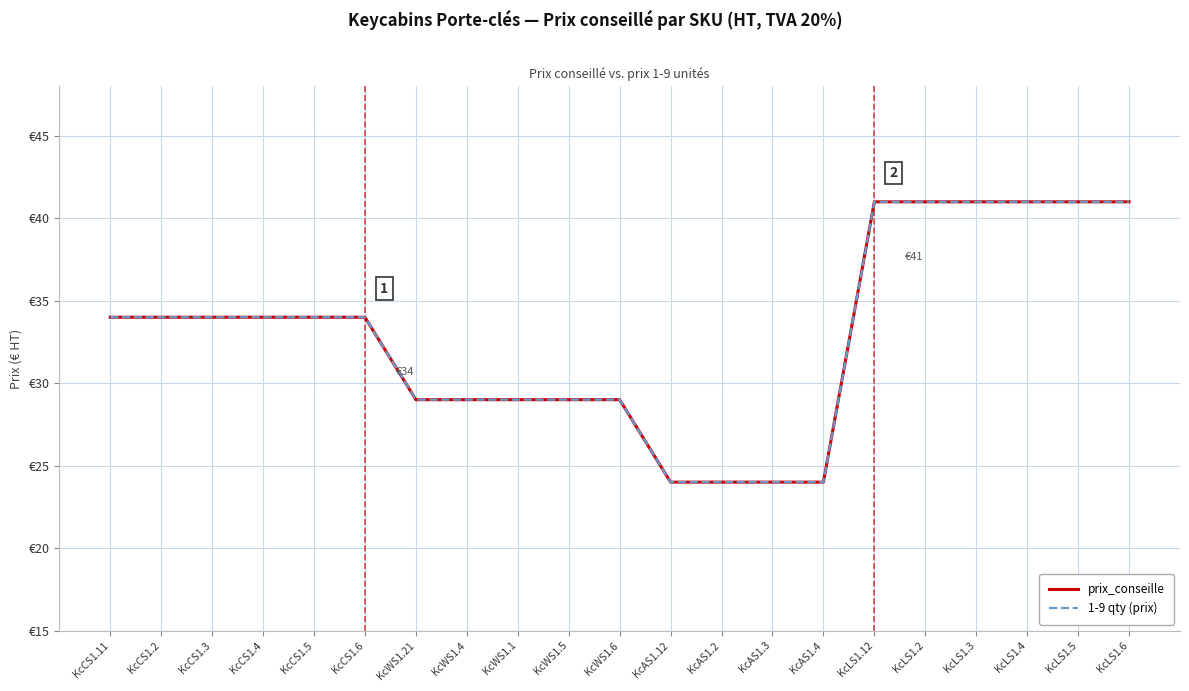

What is the minimum value shown in the chart?

24